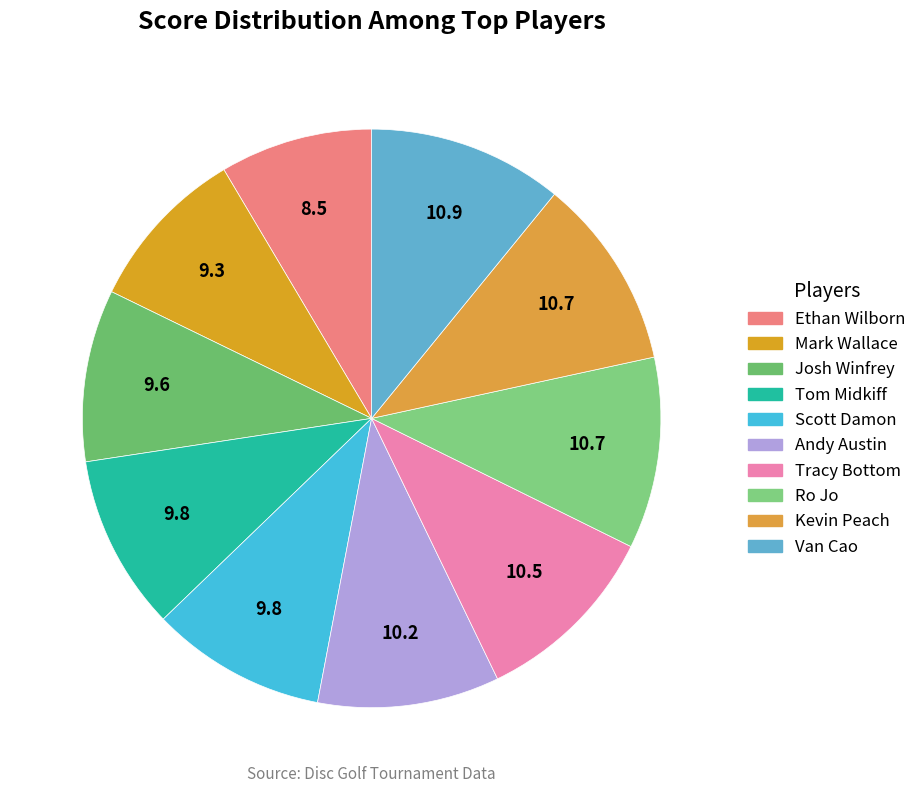

Combined, what portion of the pie is Kevin Peach and Ethan Wilborn?

19.2%